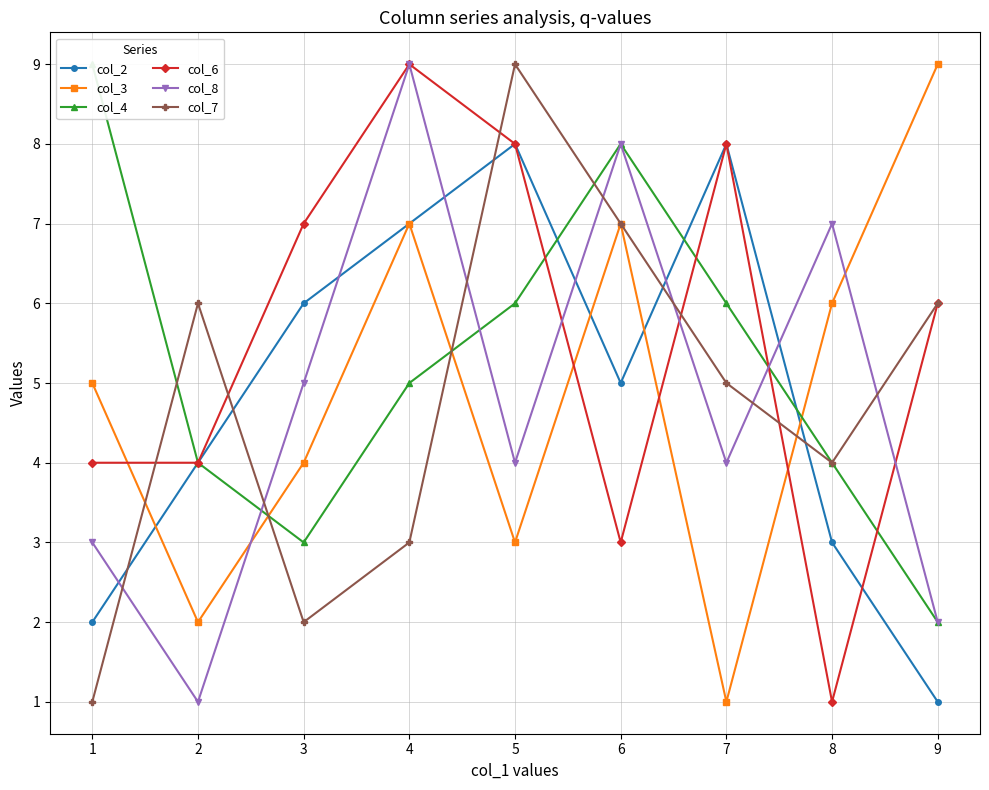

Which series ends up on top after the final intersection of col_2 and col_8?

col_8